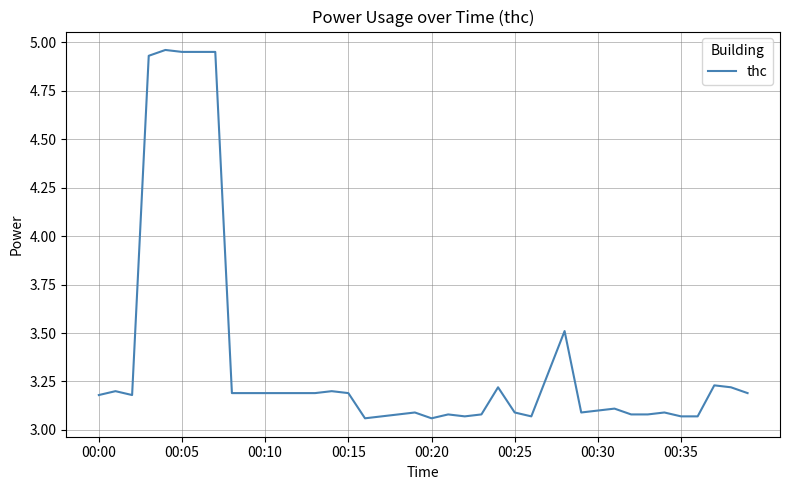

What is the difference between the maximum and minimum values?

1.9